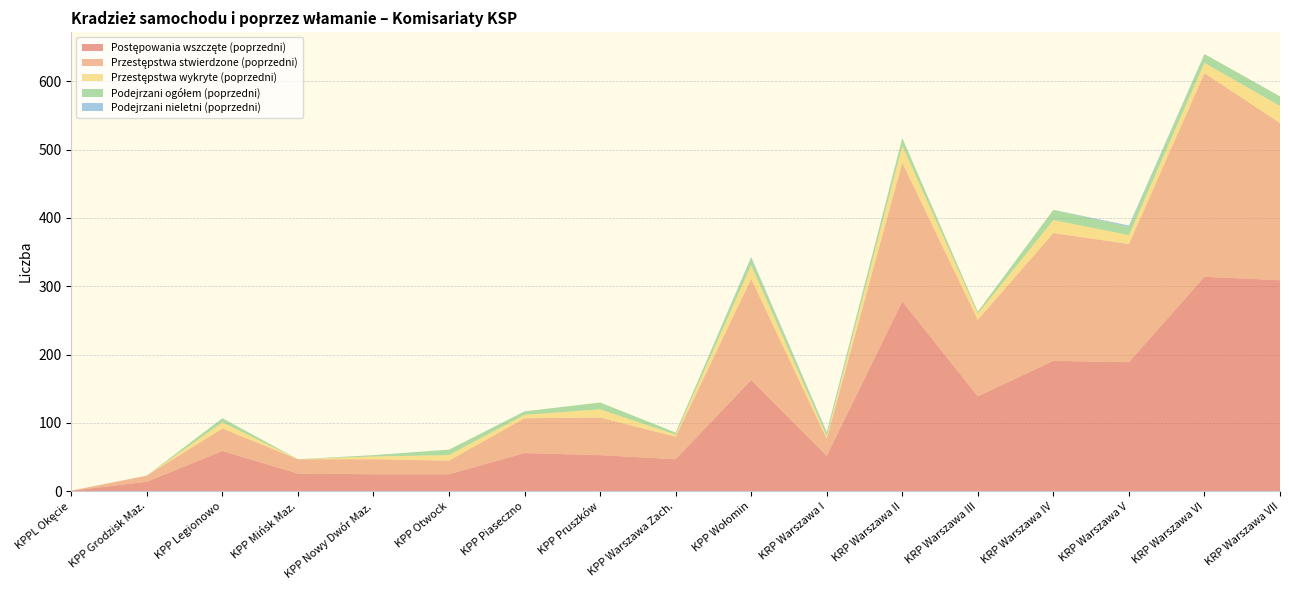

Reading left to right, what are all the values shown in this chart?

Postępowania wszczęte (poprzedni): KPPL Okęcie=1	KPP Grodzisk Maz.=14	KPP Legionowo=59	KPP Mińsk Maz.=26	KPP Nowy Dwór Maz.=25	KPP Otwock=25	KPP Piaseczno=56	KPP Pruszków=53	KPP Warszawa Zach.=47	KPP Wołomin=163	KRP Warszawa I=52	KRP Warszawa II=278	KRP Warszawa III=139	KRP Warszawa IV=191	KRP Warszawa V=189	KRP Warszawa VI=314	KRP Warszawa VII=309
Przestępstwa stwierdzone (poprzedni): KPPL Okęcie=0	KPP Grodzisk Maz.=9	KPP Legionowo=33	KPP Mińsk Maz.=21	KPP Nowy Dwór Maz.=22	KPP Otwock=20	KPP Piaseczno=51	KPP Pruszków=55	KPP Warszawa Zach.=33	KPP Wołomin=148	KRP Warszawa I=25	KRP Warszawa II=203	KRP Warszawa III=112	KRP Warszawa IV=187	KRP Warszawa V=173	KRP Warszawa VI=298	KRP Warszawa VII=230
Przestępstwa wykryte (poprzedni): KPPL Okęcie=0	KPP Grodzisk Maz.=0	KPP Legionowo=9	KPP Mińsk Maz.=0	KPP Nowy Dwór Maz.=4	KPP Otwock=8	KPP Piaseczno=5	KPP Pruszków=12	KPP Warszawa Zach.=3	KPP Wołomin=20	KRP Warszawa I=4	KRP Warszawa II=25	KRP Warszawa III=9	KRP Warszawa IV=19	KRP Warszawa V=13	KRP Warszawa VI=15	KRP Warszawa VII=25
Podejrzani ogółem (poprzedni): KPPL Okęcie=0	KPP Grodzisk Maz.=0	KPP Legionowo=6	KPP Mińsk Maz.=0	KPP Nowy Dwór Maz.=2	KPP Otwock=8	KPP Piaseczno=5	KPP Pruszków=10	KPP Warszawa Zach.=3	KPP Wołomin=11	KRP Warszawa I=5	KRP Warszawa II=11	KRP Warszawa III=3	KRP Warszawa IV=15	KRP Warszawa V=12	KRP Warszawa VI=13	KRP Warszawa VII=14
Podejrzani nieletni (poprzedni): KPPL Okęcie=0	KPP Grodzisk Maz.=0	KPP Legionowo=0	KPP Mińsk Maz.=0	KPP Nowy Dwór Maz.=0	KPP Otwock=0	KPP Piaseczno=0	KPP Pruszków=0	KPP Warszawa Zach.=0	KPP Wołomin=1	KRP Warszawa I=1	KRP Warszawa II=0	KRP Warszawa III=0	KRP Warszawa IV=0	KRP Warszawa V=2	KRP Warszawa VI=0	KRP Warszawa VII=0